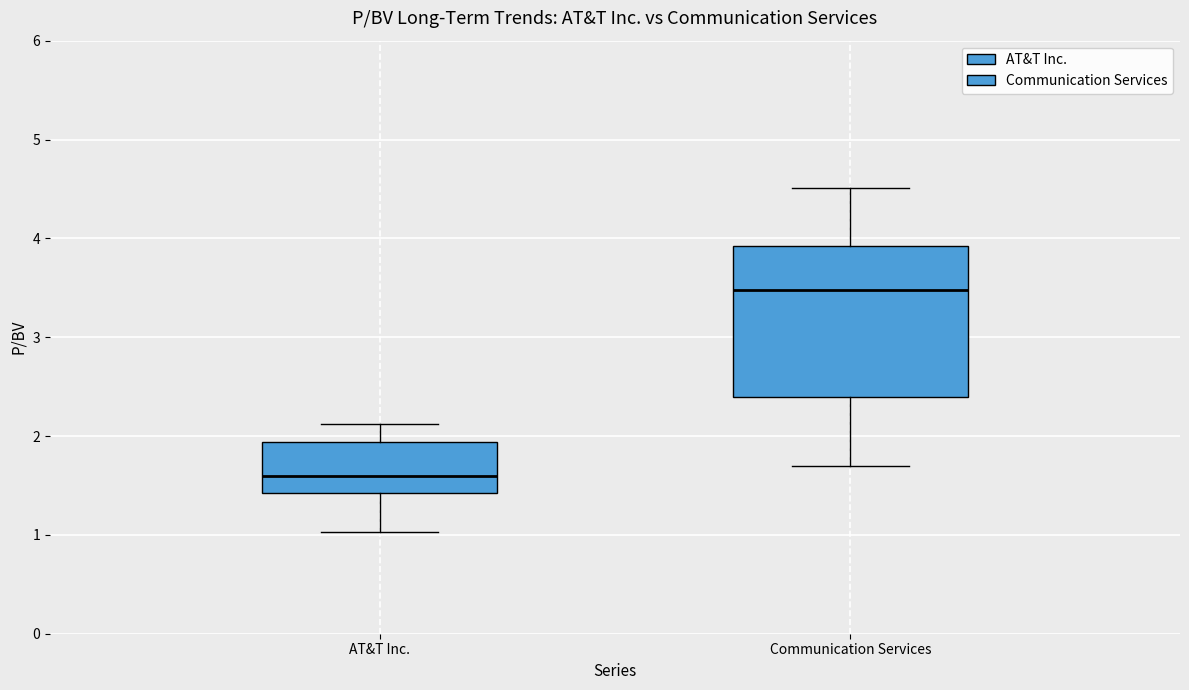

Where is the upper edge of the box for Communication Services on the y-axis? The values are not printed on the chart, so give them approximately, as read against the axis.

3.9